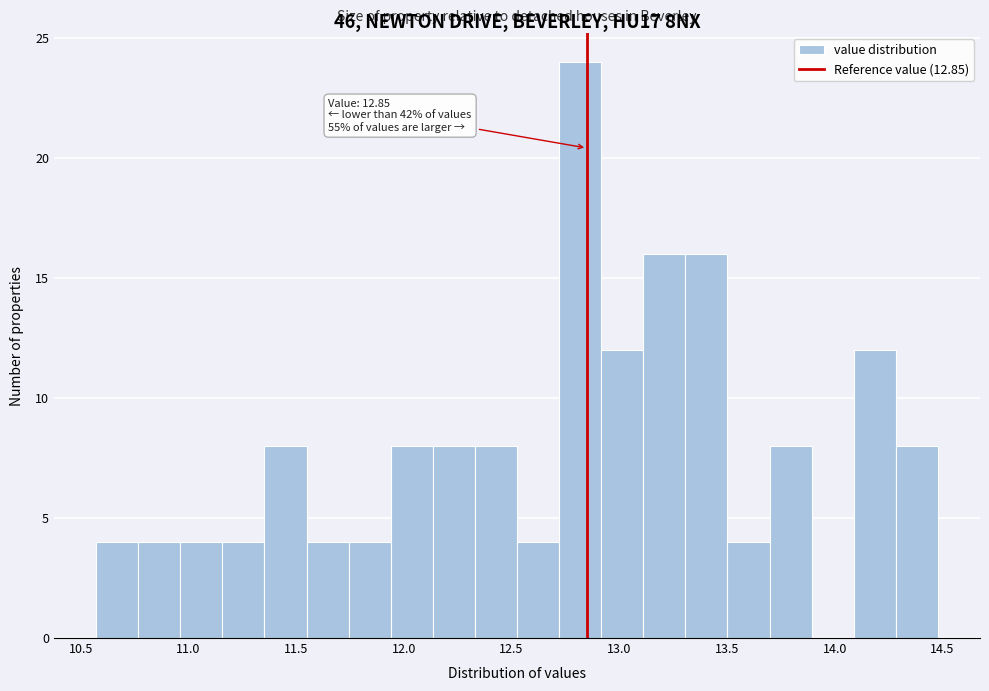

Around what value on the x-axis is the tallest bar? Give the approximate position of its centre, as read against the axis.

12.80